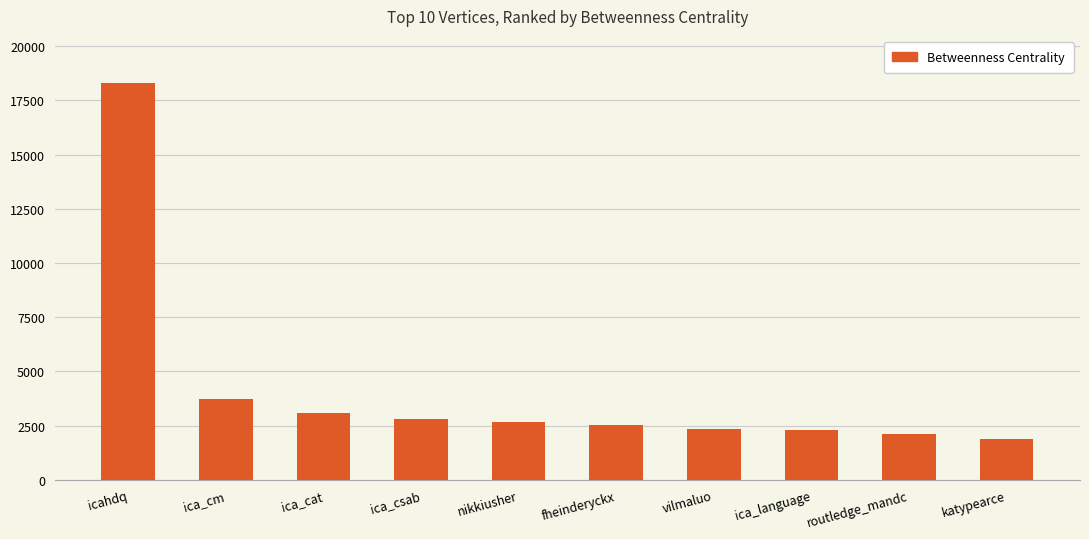

What is the value of the 7th bar from the left?

2328.0